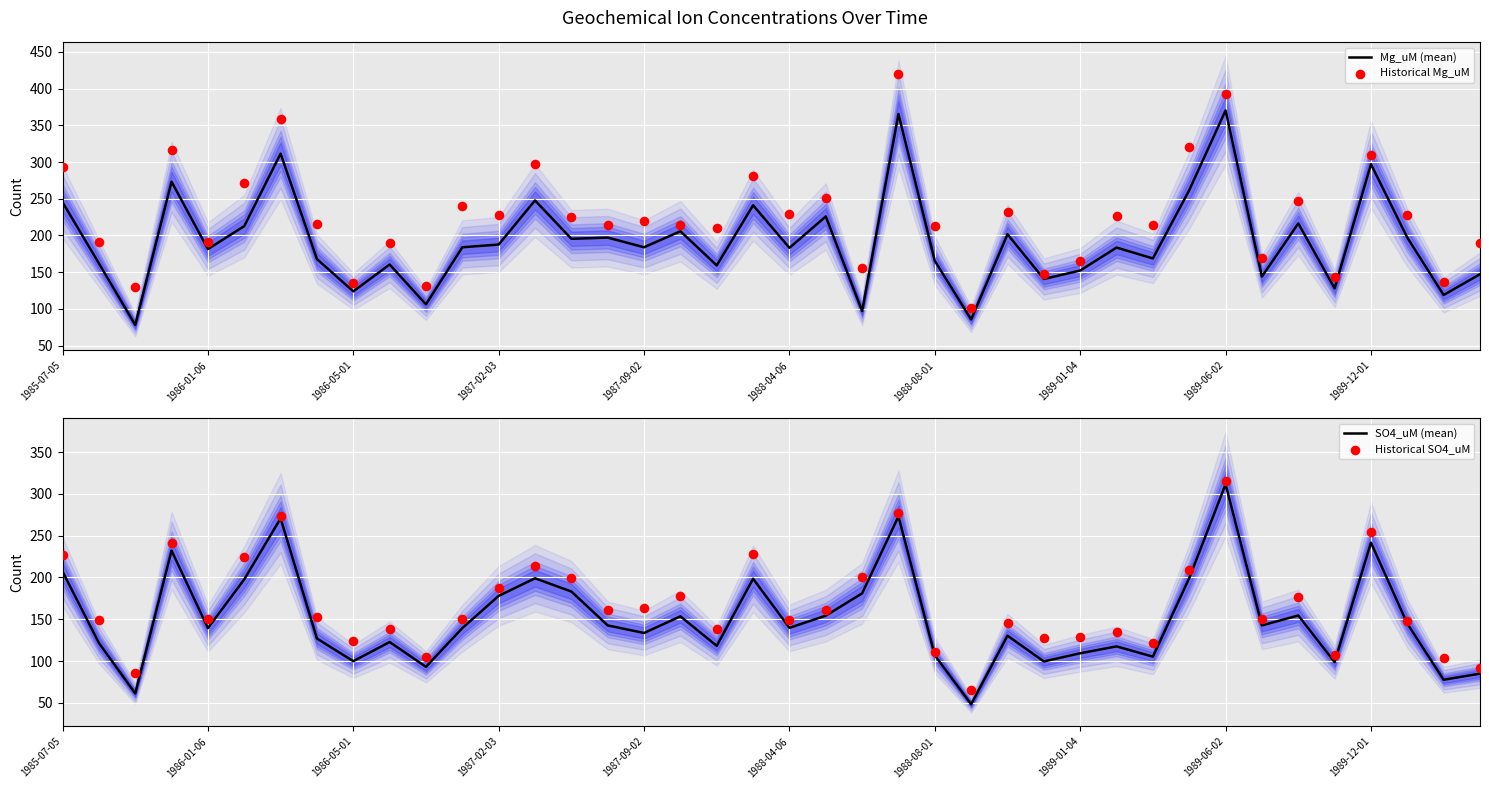

Which series contains the lowest Y value?

SO4_uM (mean)